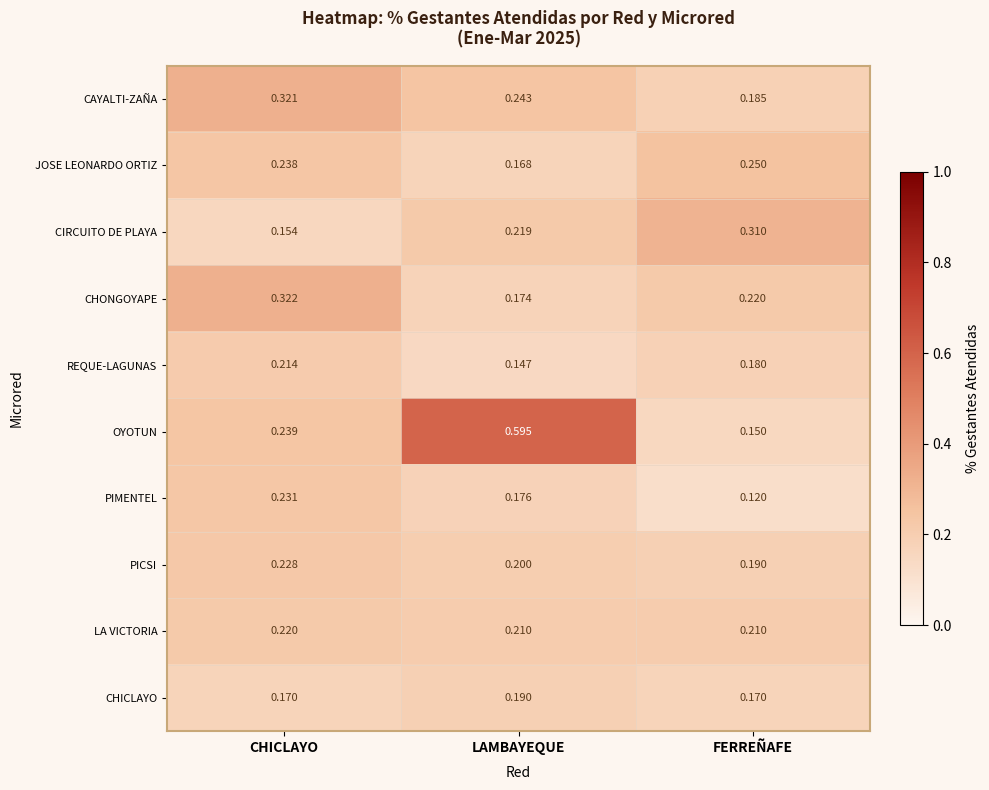

At which label is PICSI closest to 0?

FERREÑAFE